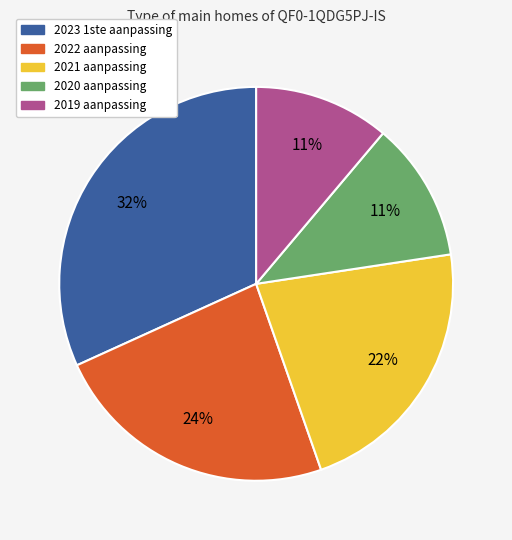

Is it true that 2020 aanpassing is 11% of the pie?

True